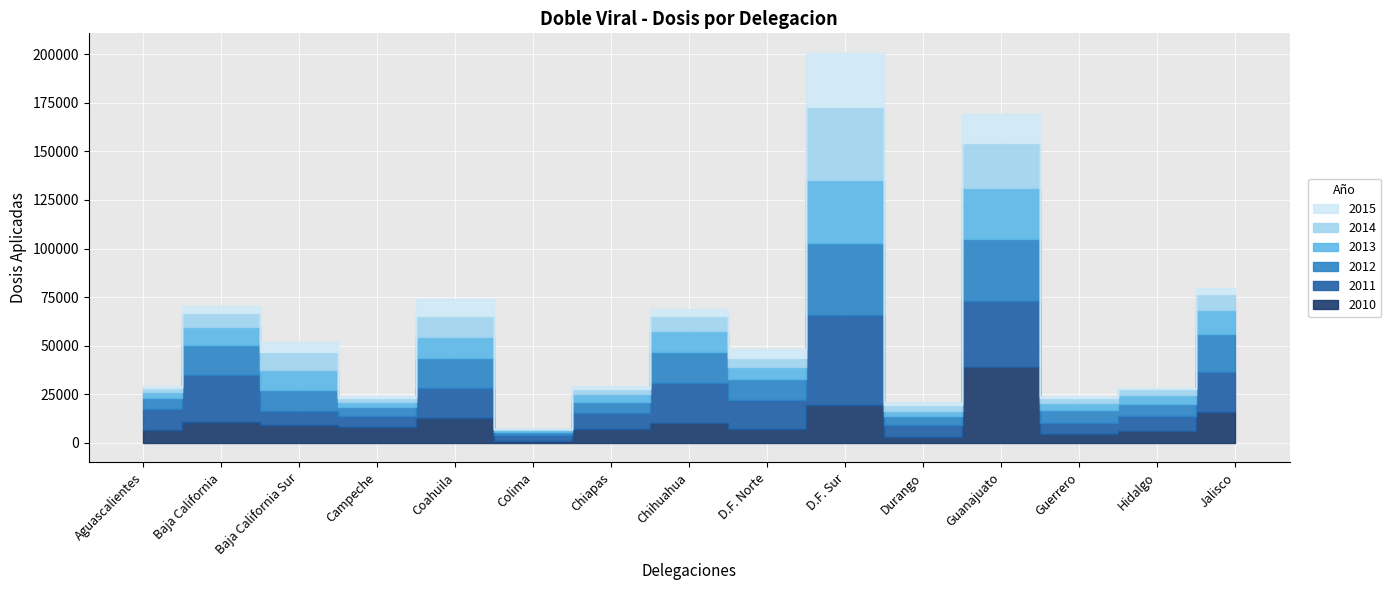

Which series has the largest total across all categories?

2011